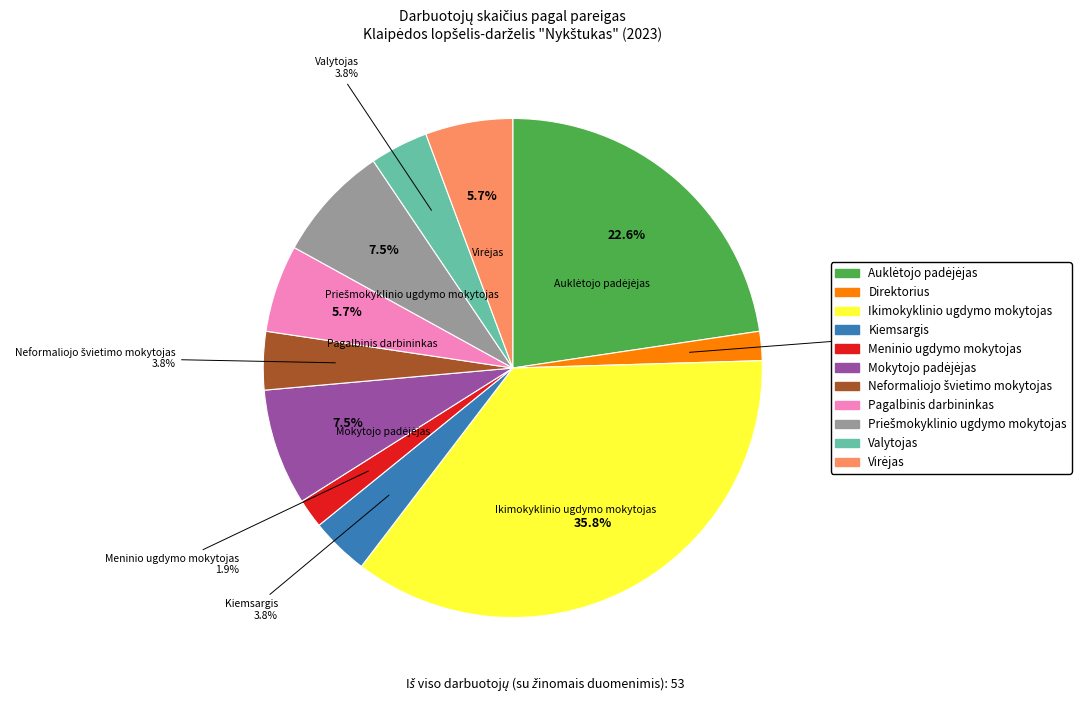

How much of the chart is everything except Valytojas?

96.2%